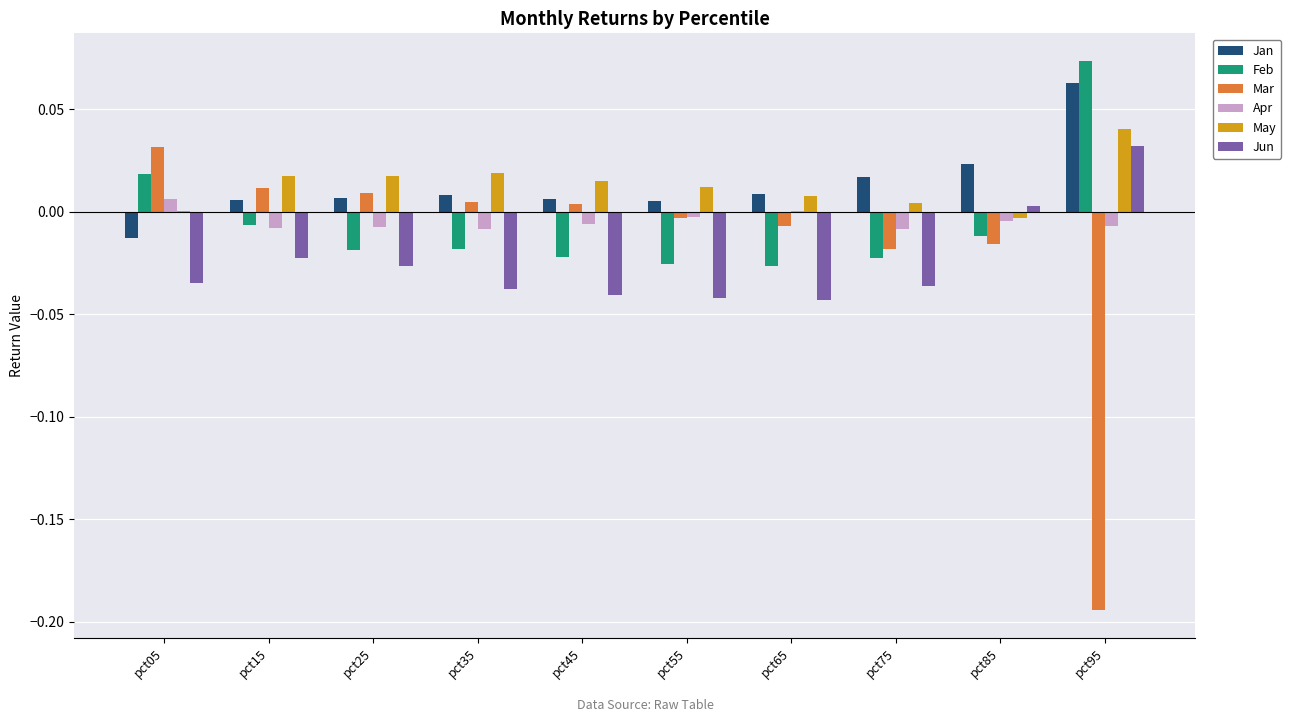

Where does the Mar series first go above 0?

pct05